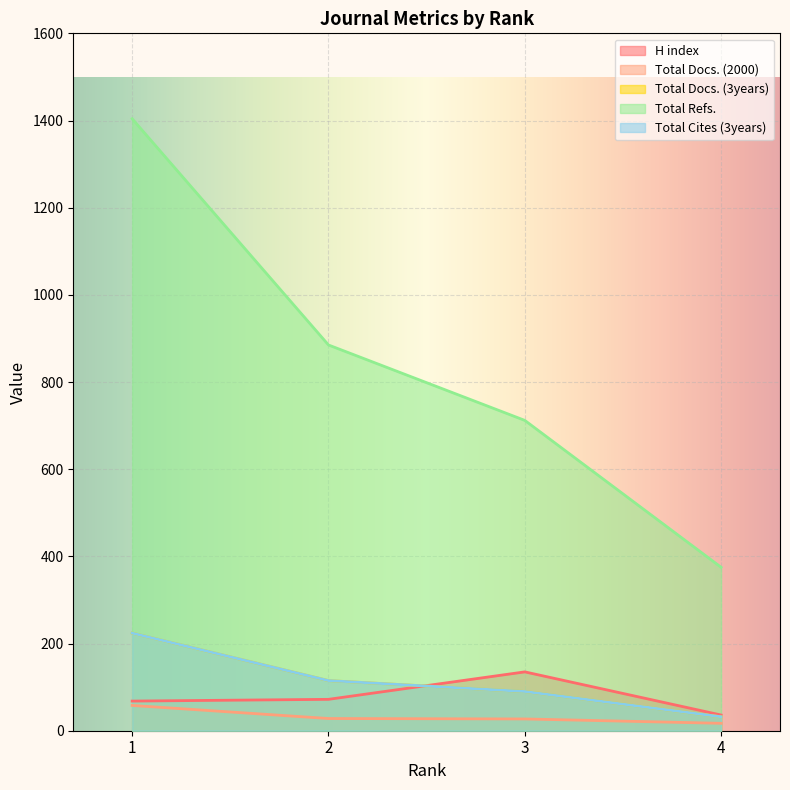

What is the sum of the H index values at 4 and 2?

108